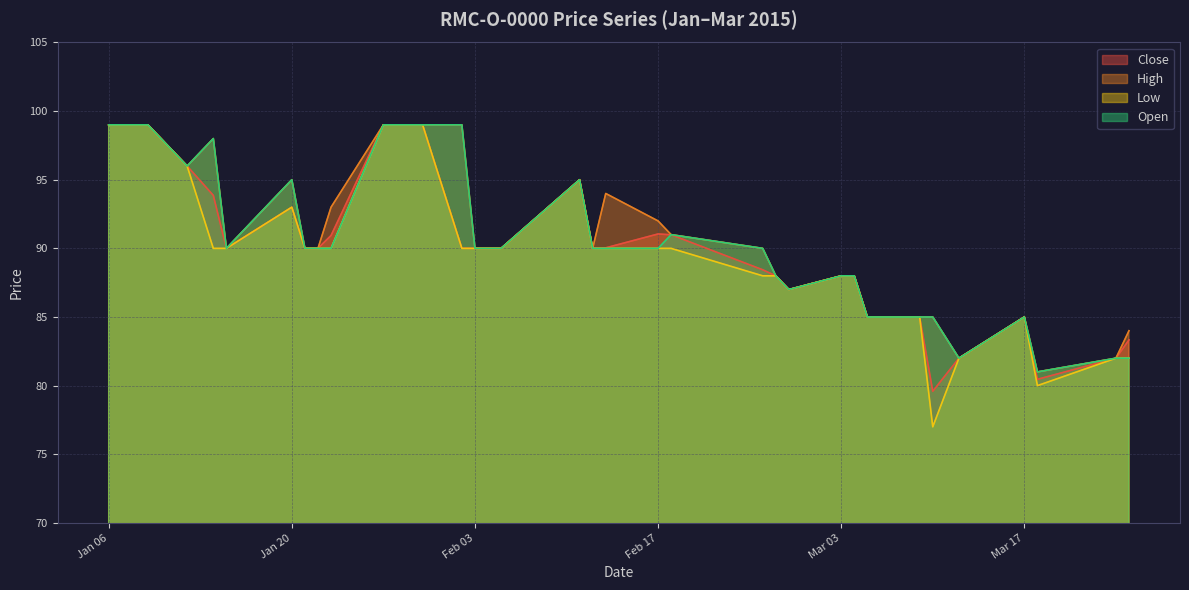

What is the minimum value for Low?

77.0